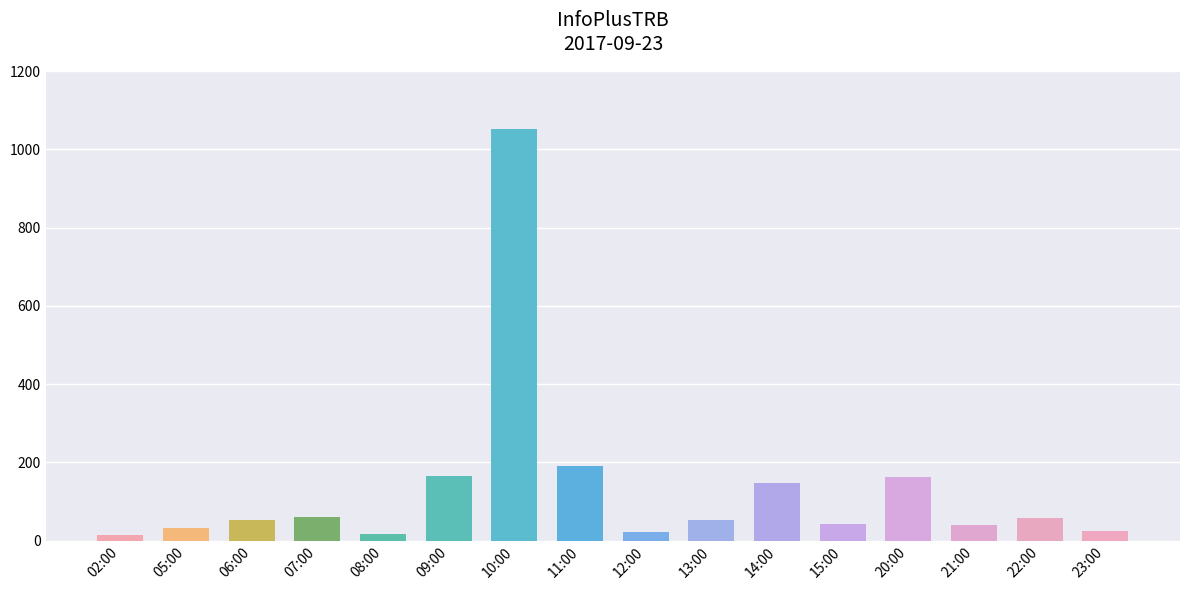

How many bars are there in total?

16